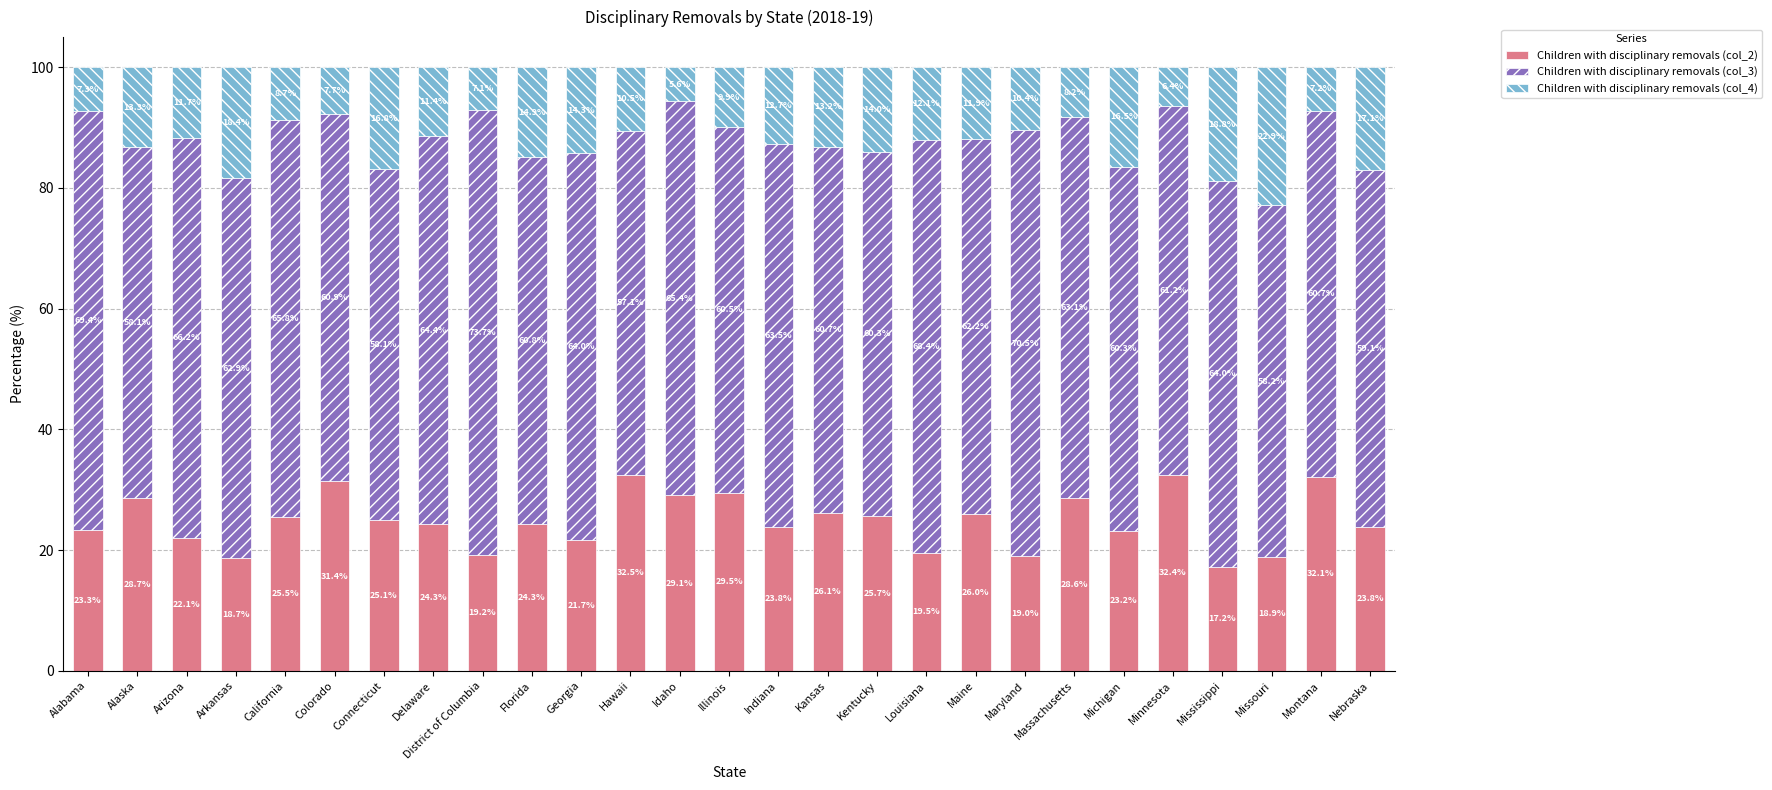

What is the average value of the Children with disciplinary removals (col_2) series?

24.9